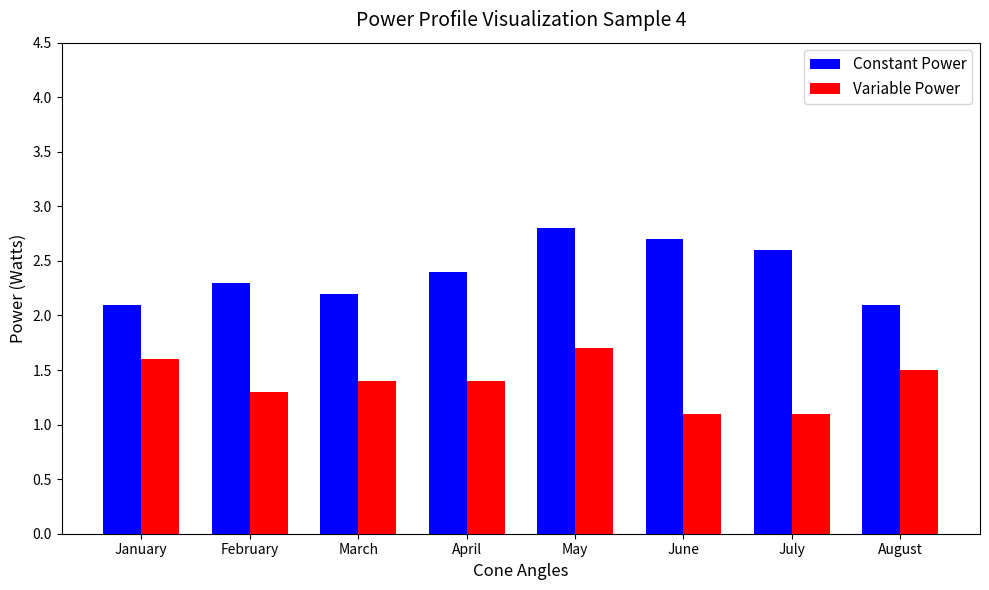

How many distinct data groups are displayed?

2